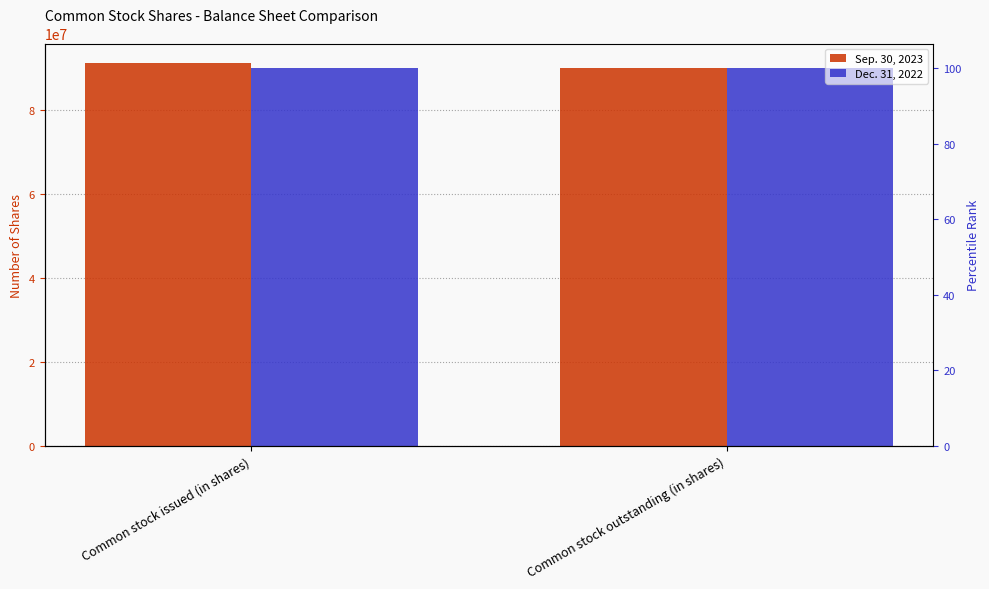

List the series in order of their overall mean, lowest first.

Dec. 31, 2022, Sep. 30, 2023